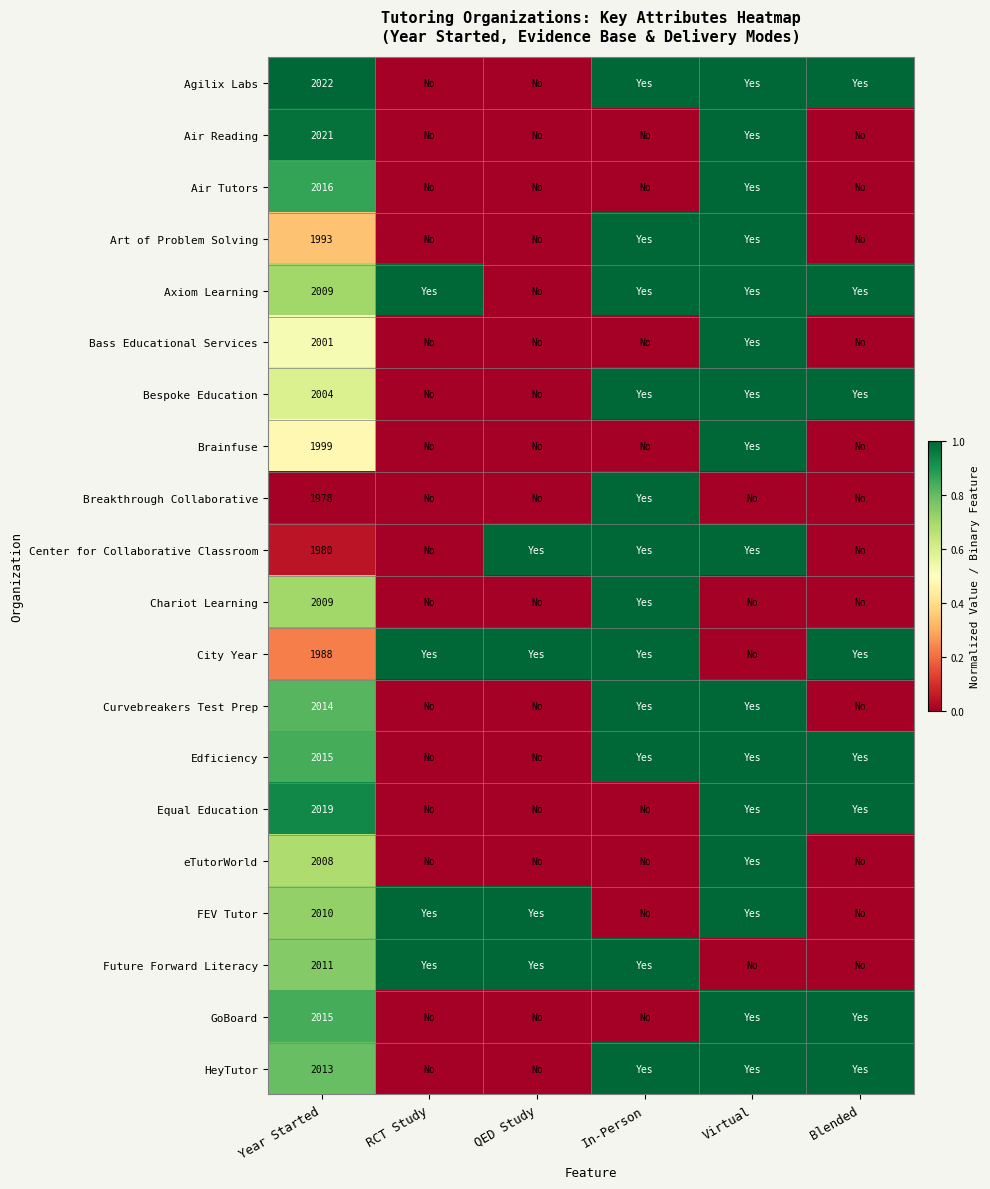

At which label is Bass Educational Services closest to 0?

RCT Study